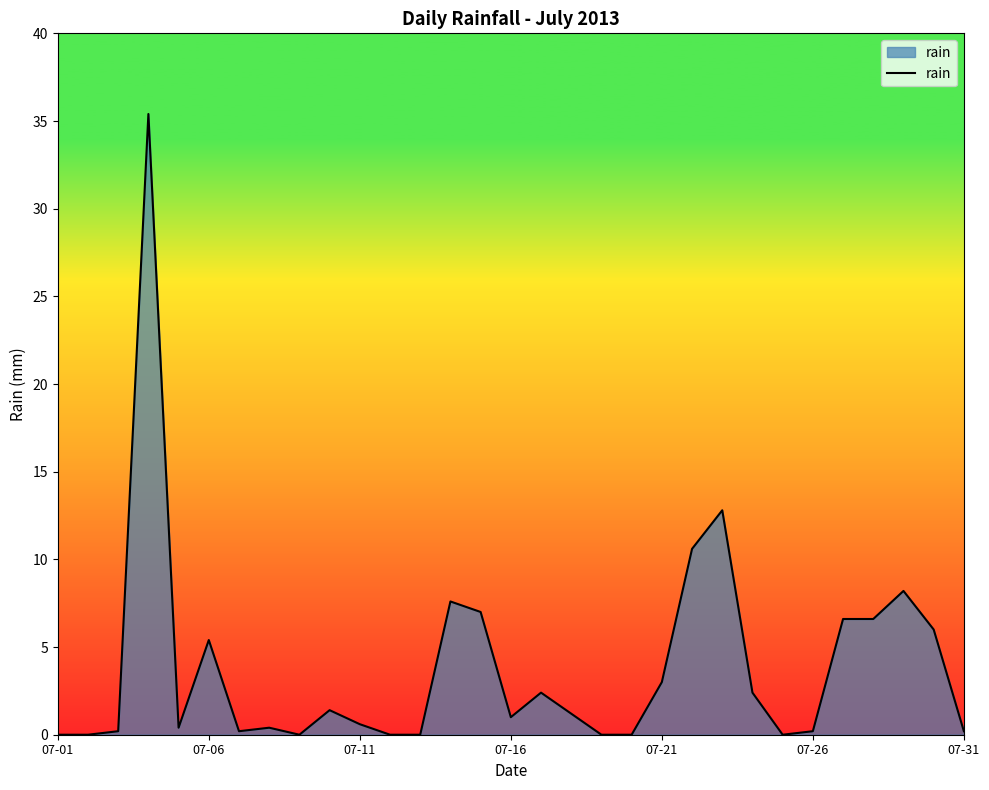

Count the number of data series in this chart.

1